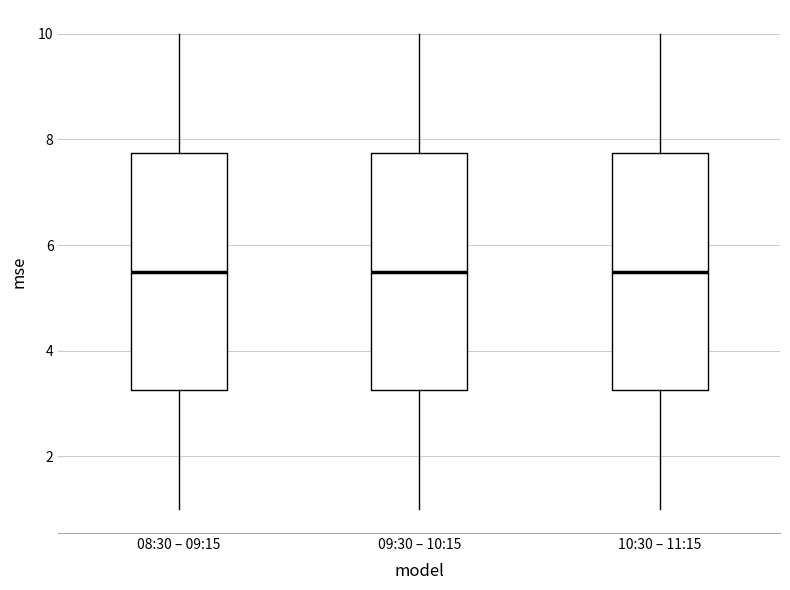

Reading left to right, read every box against the y-axis: the position of its median line, the range the box covers, and the ends of its whiskers. The values are not printed on the chart, so give them approximately, as read against the axis.

08:30 – 09:15: median 5.6, box 3.2 to 7.8, whiskers 1.0 to 10.0
09:30 – 10:15: median 5.6, box 3.2 to 7.8, whiskers 1.0 to 10.0
10:30 – 11:15: median 5.6, box 3.2 to 7.8, whiskers 1.0 to 10.0